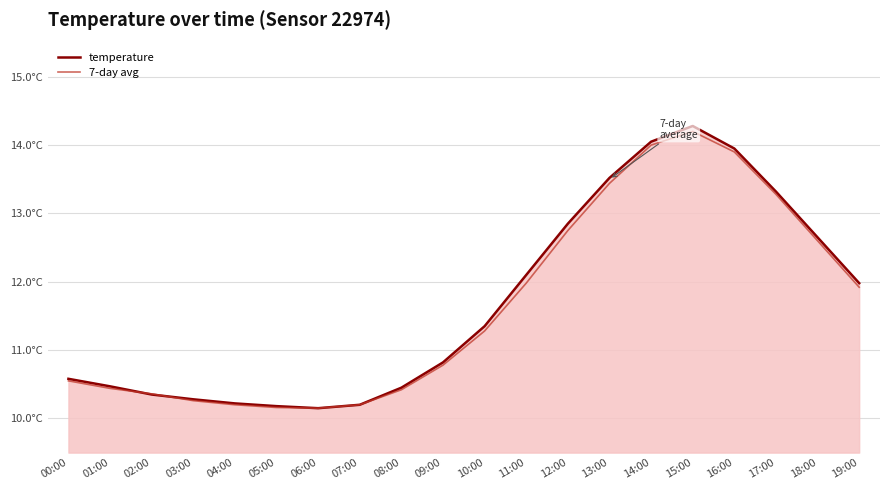

At 08:00, list the series in order from smallest to largest.

7-day avg, temperature